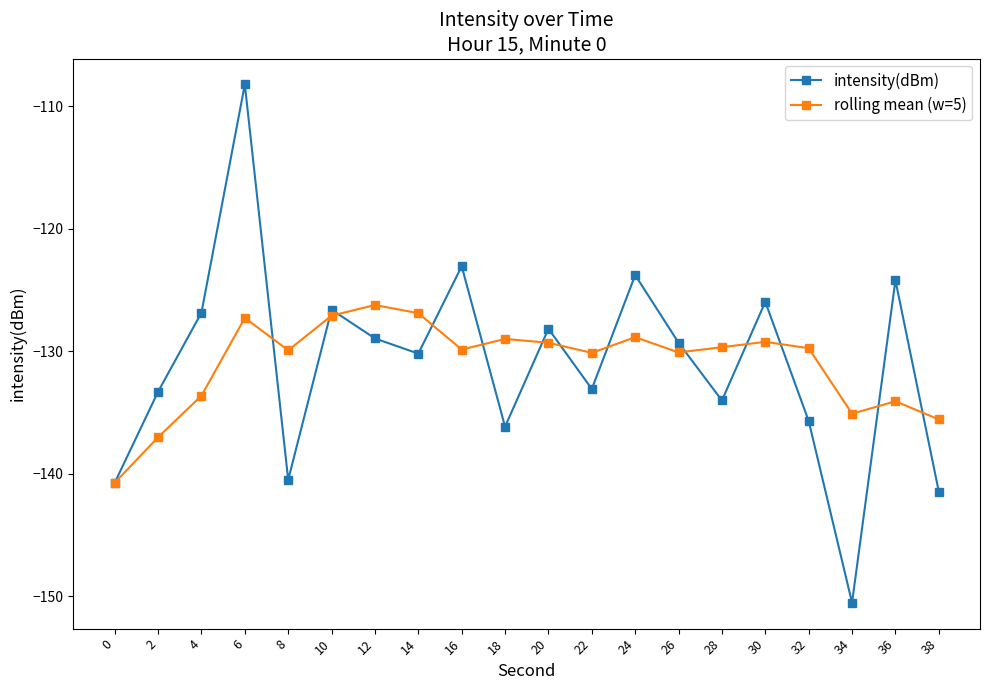

What is the approximate value of intensity(dBm) at 26?

-129.3